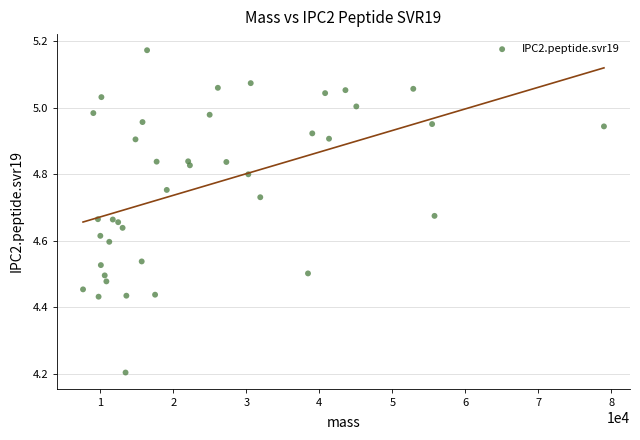

What Y value in the scatter plot is closest to 4?

4.2